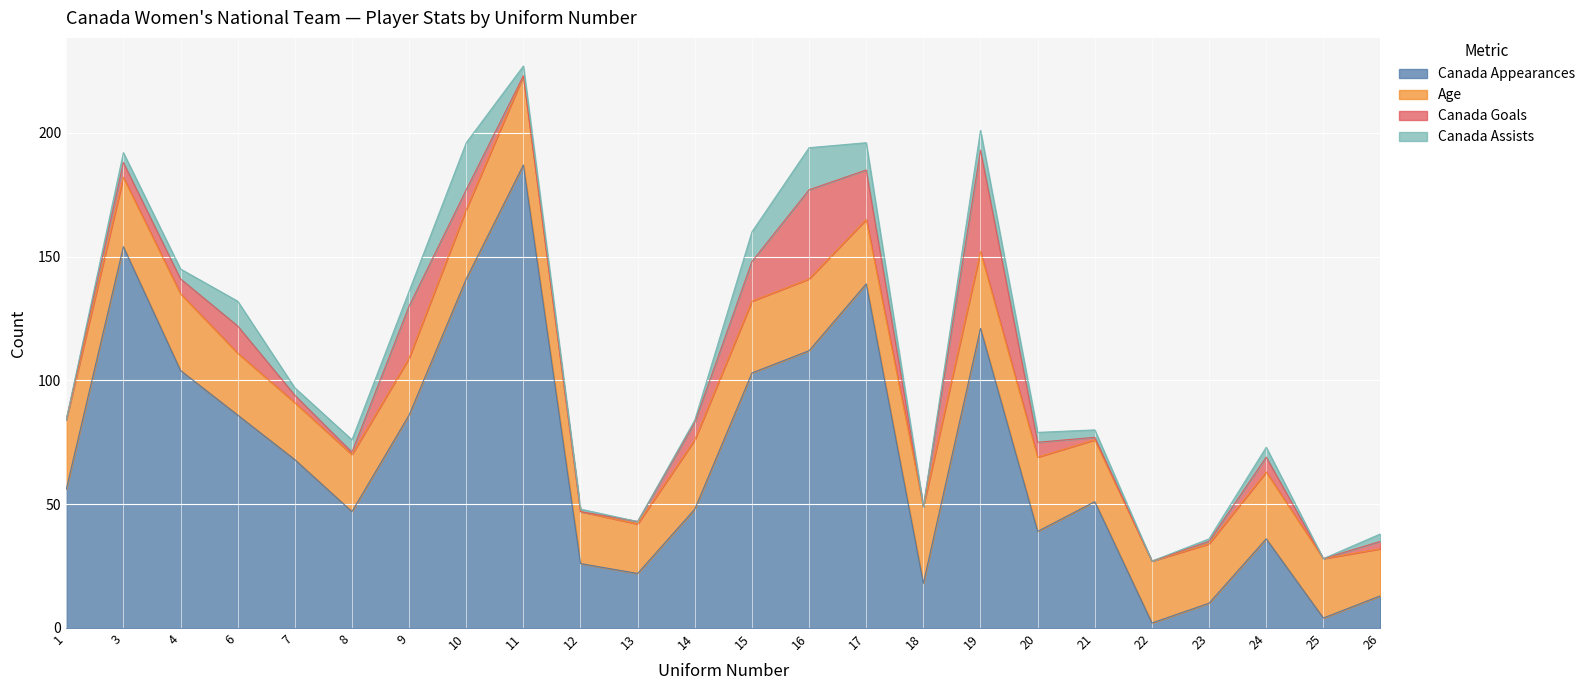

Where does the Canada Assists series first go above 4?

6